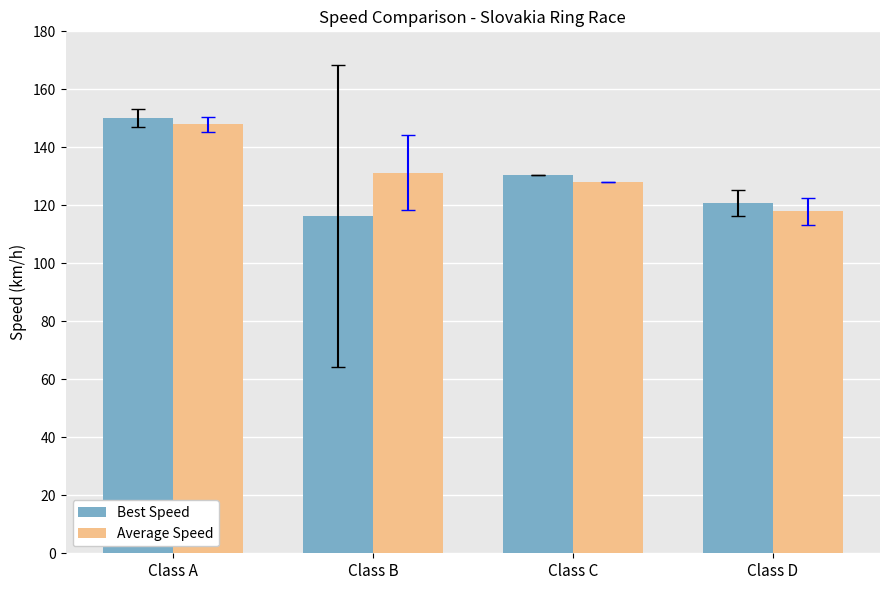

What is the minimum value shown in the chart?

116.2